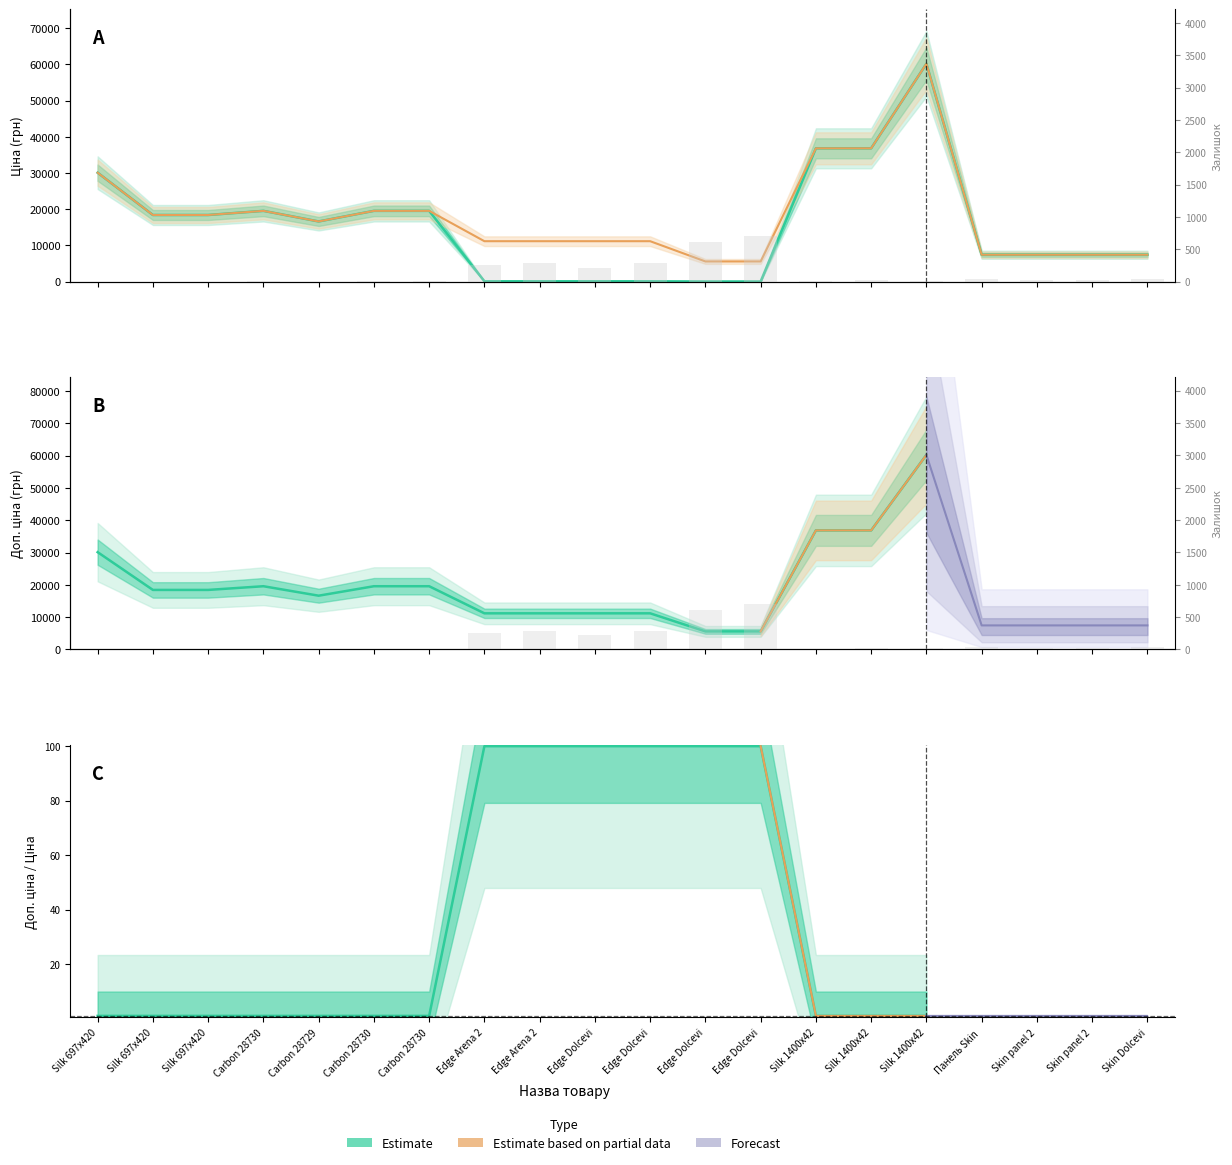

Which series has the largest total across all categories?

Доп. ціна